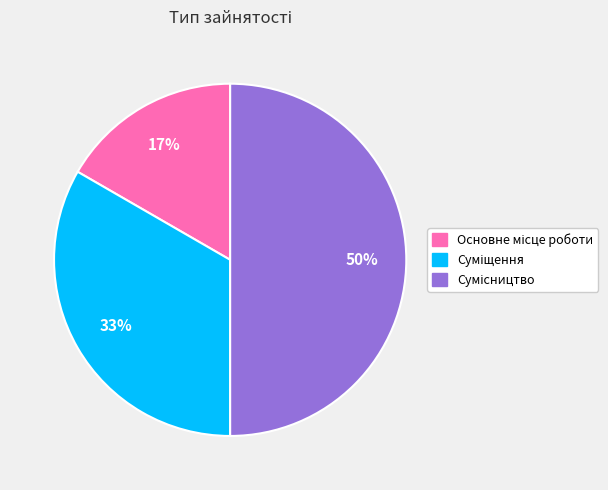

To the nearest percent, what is the average slice percentage?

33%